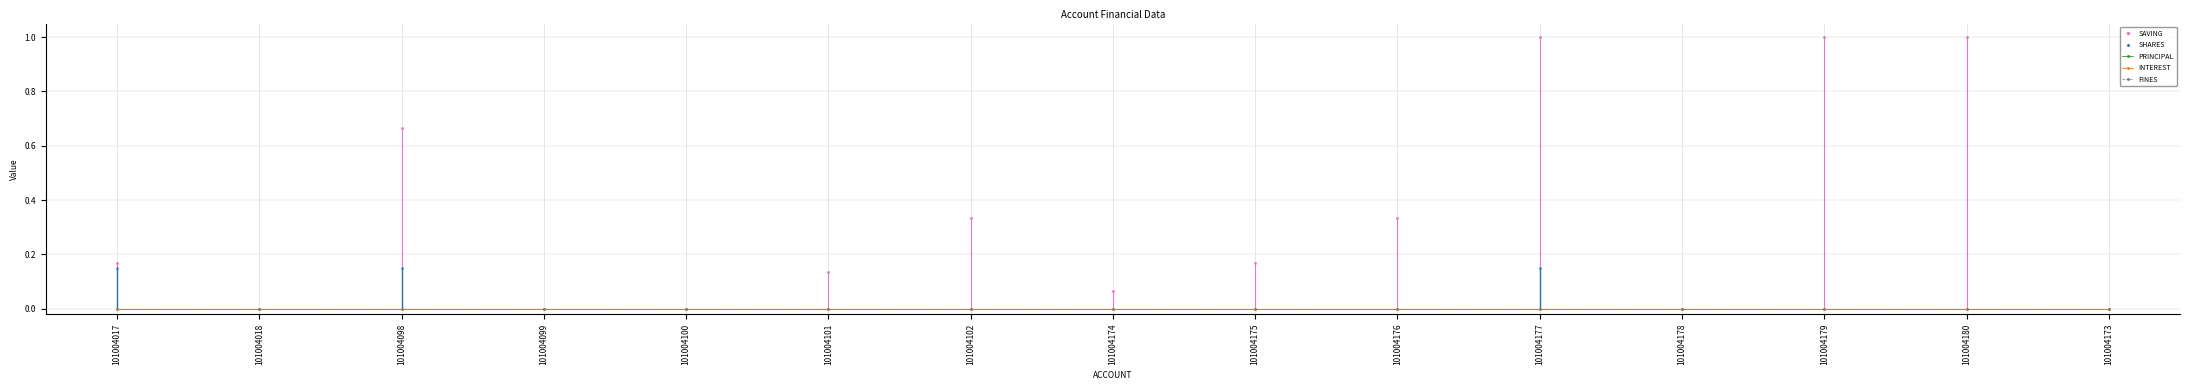

The value of FINES at 101004017 is 0.0. True or false?

True